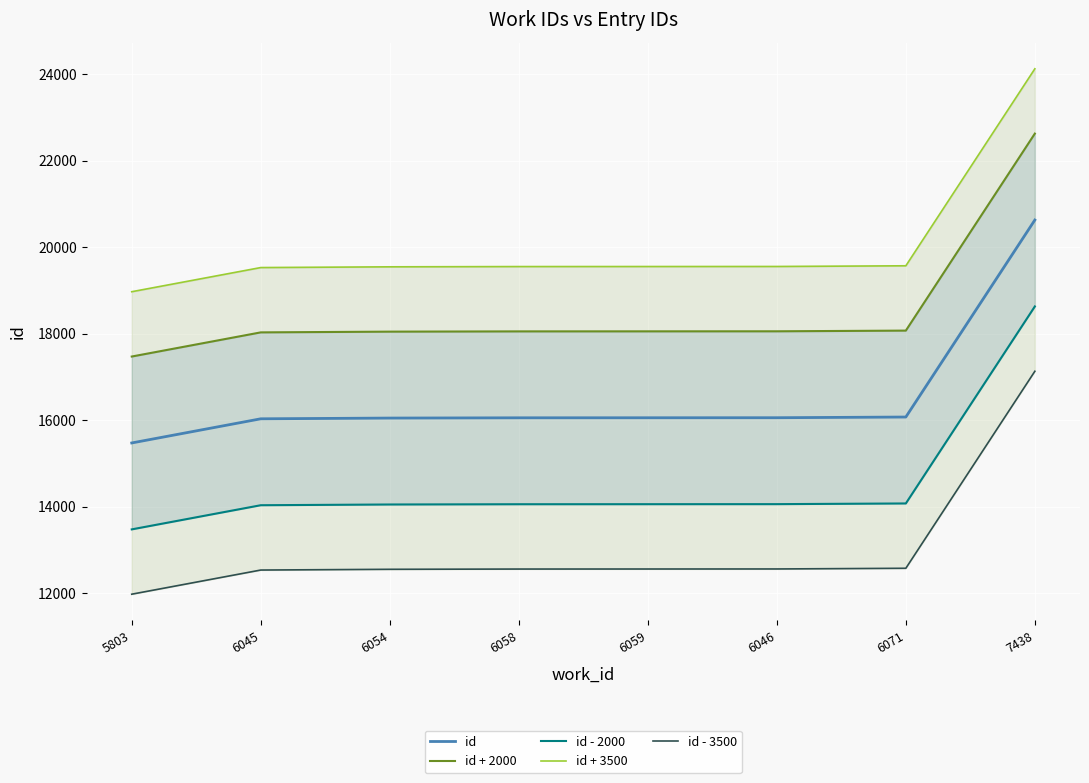

What is the sum of the id - 2000 values at 6059 and 7438?

32684